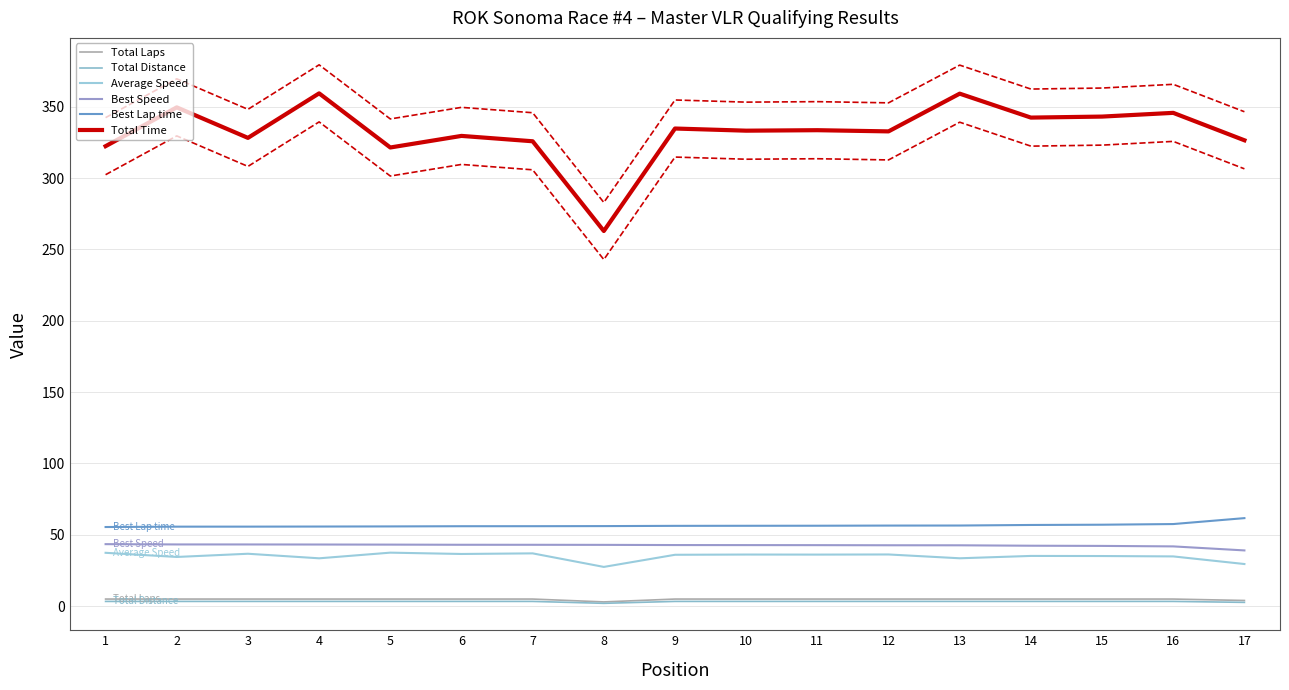

How many values in the Average Speed series are below 36?

8